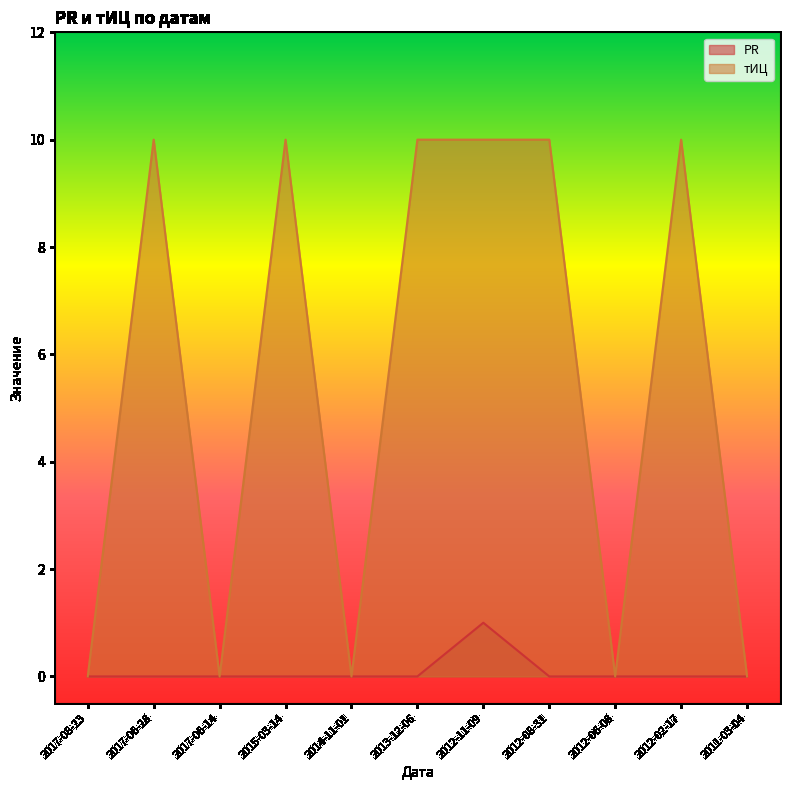

True or false: тИЦ and PR intersect in this chart.

False